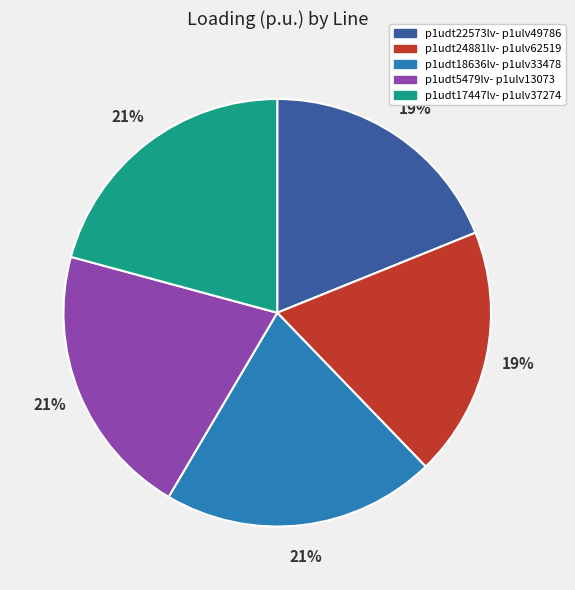

To the nearest percent, what is the difference between the largest and smallest slice percentages?

2%